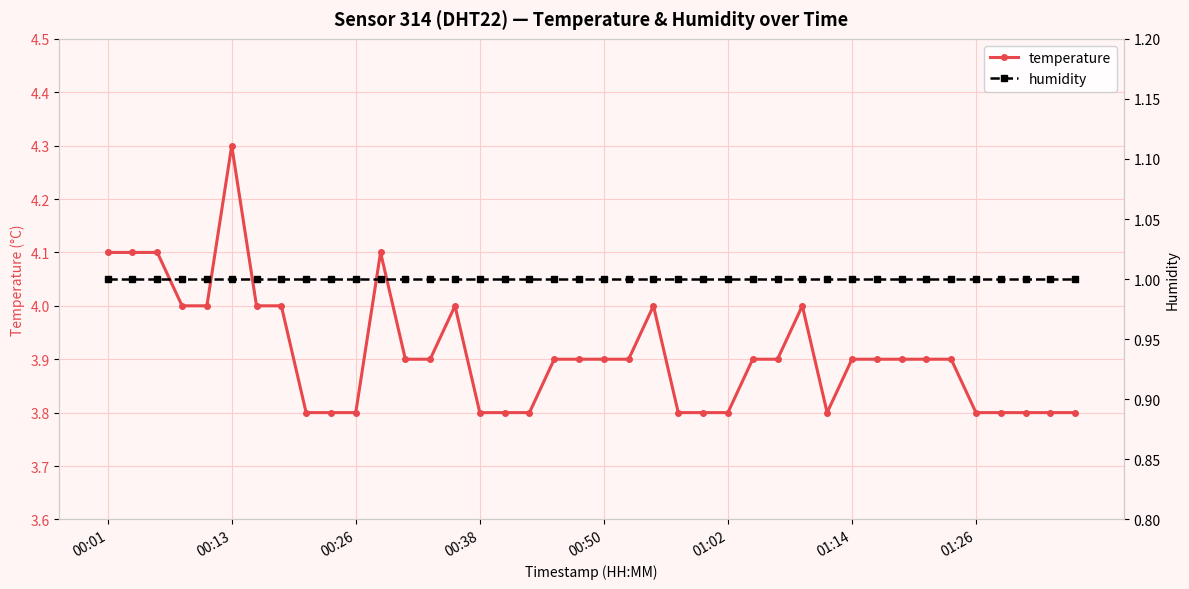

Which category has the highest value in the temperature series?

00:13